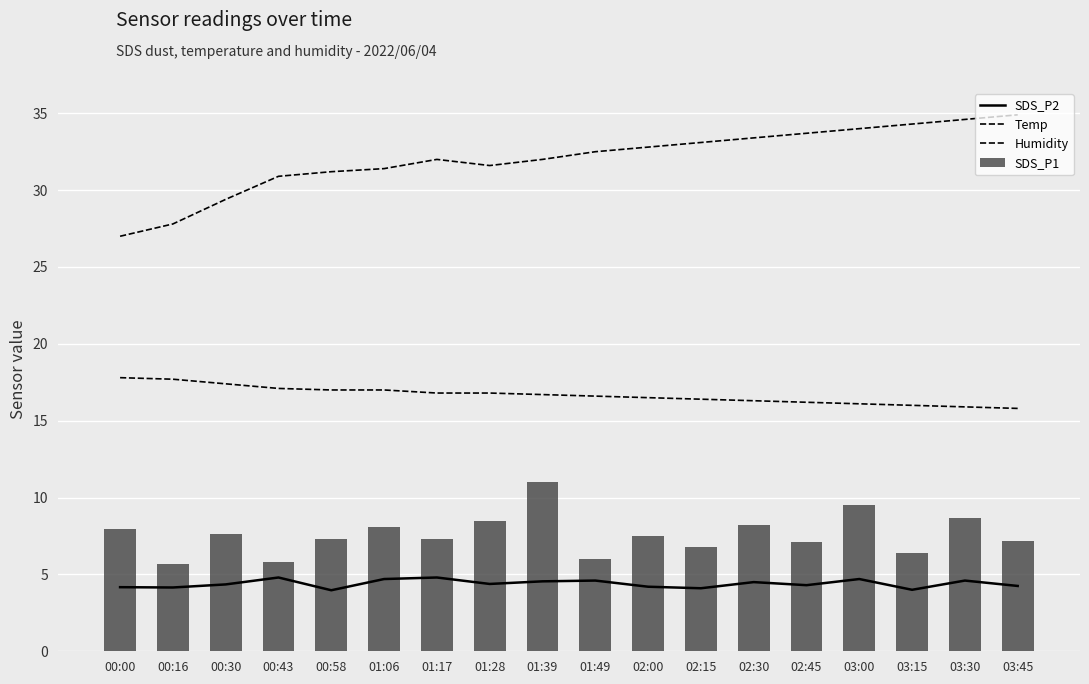

At how many categories does at least one series exceed 28?

16